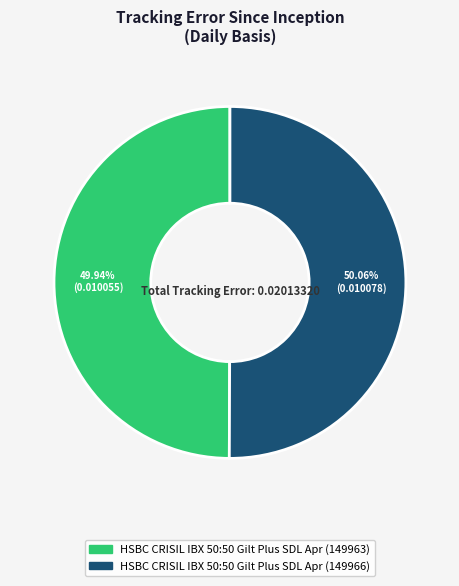

Does any single category account for the majority?

Yes